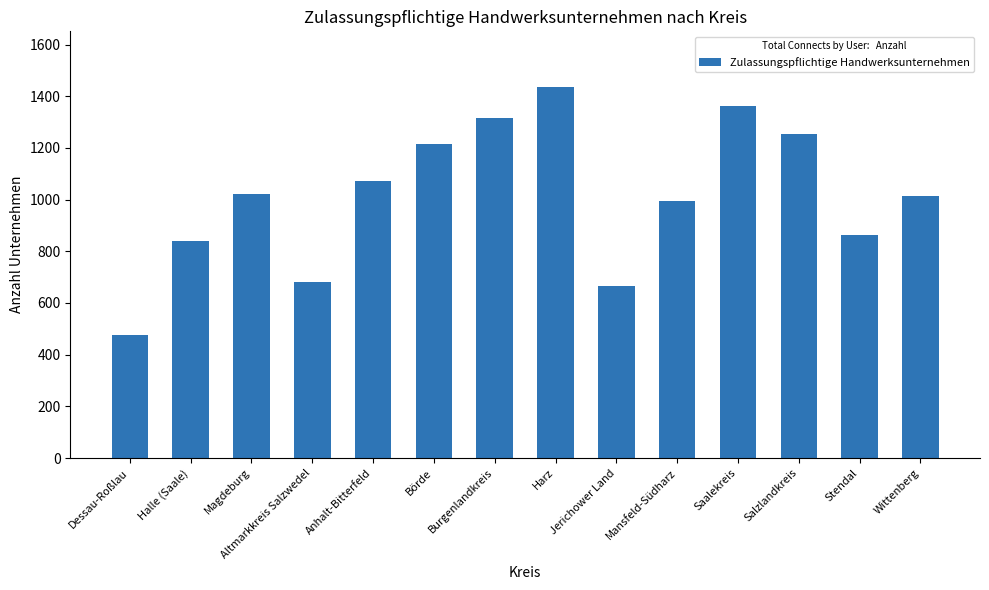

What is the change in value from Saalekreis to Wittenberg?

-347